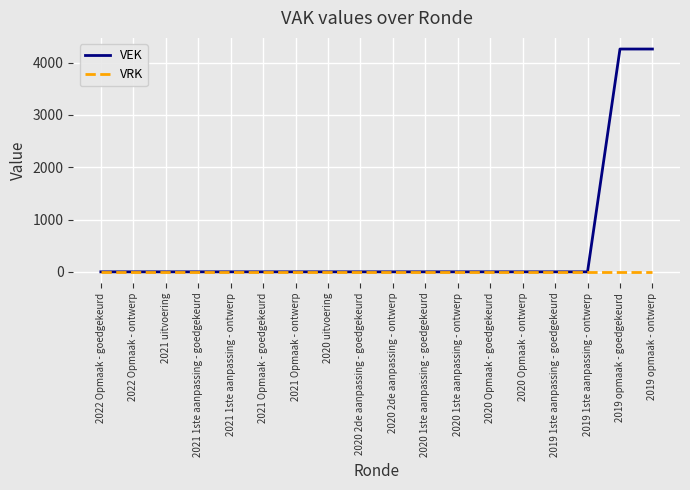

Reading left to right, transcribe all the data shown in this chart.

VEK: 2022 Opmaak - goedgekeurd=0	2022 Opmaak - ontwerp=0	2021 uitvoering=0	2021 1ste aanpassing - goedgekeurd=0	2021 1ste aanpassing - ontwerp=0	2021 Opmaak - goedgekeurd=0	2021 Opmaak - ontwerp=0	2020 uitvoering=0	2020 2de aanpassing - goedgekeurd=0	2020 2de aanpassing - ontwerp=0	2020 1ste aanpassing - goedgekeurd=0	2020 1ste aanpassing - ontwerp=0	2020 Opmaak - goedgekeurd=0	2020 Opmaak - ontwerp=0	2019 1ste aanpassing - goedgekeurd=0	2019 1ste aanpassing - ontwerp=0	2019 opmaak - goedgekeurd=4258	2019 opmaak - ontwerp=4258
VRK: 2022 Opmaak - goedgekeurd=0	2022 Opmaak - ontwerp=0	2021 uitvoering=0	2021 1ste aanpassing - goedgekeurd=0	2021 1ste aanpassing - ontwerp=0	2021 Opmaak - goedgekeurd=0	2021 Opmaak - ontwerp=0	2020 uitvoering=0	2020 2de aanpassing - goedgekeurd=0	2020 2de aanpassing - ontwerp=0	2020 1ste aanpassing - goedgekeurd=0	2020 1ste aanpassing - ontwerp=0	2020 Opmaak - goedgekeurd=0	2020 Opmaak - ontwerp=0	2019 1ste aanpassing - goedgekeurd=0	2019 1ste aanpassing - ontwerp=0	2019 opmaak - goedgekeurd=0	2019 opmaak - ontwerp=0